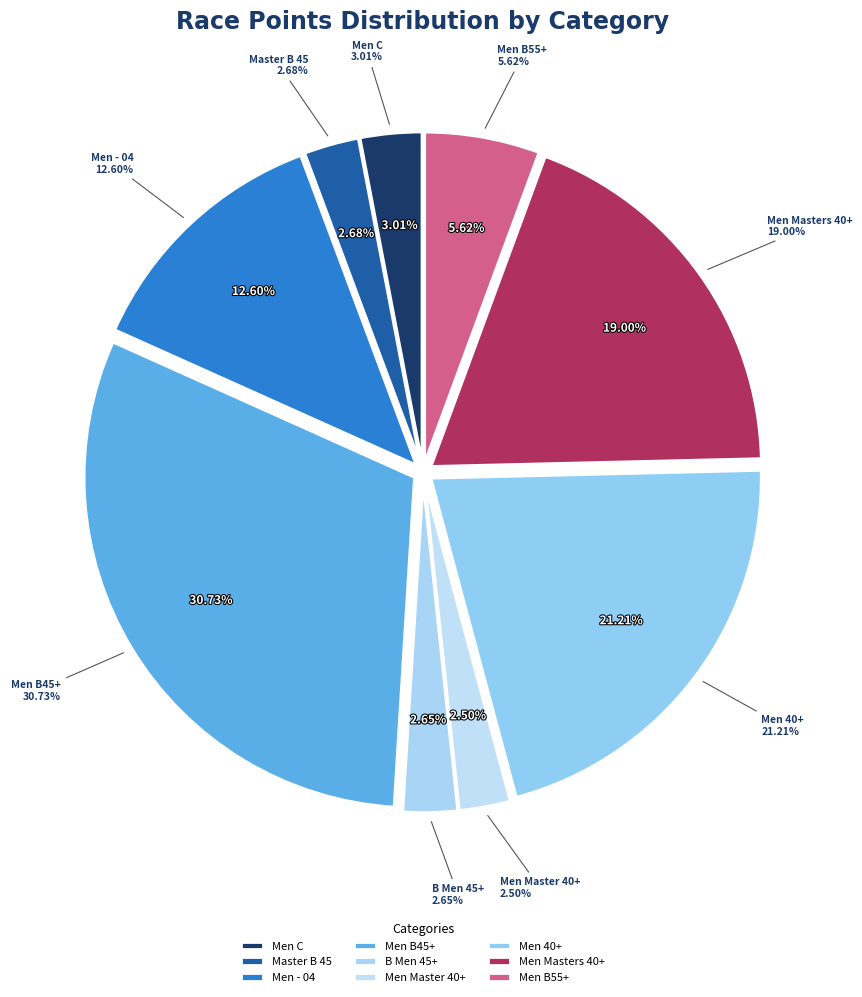

Combined, what portion of the pie is Master B 45 and Men B55+?

8.3%